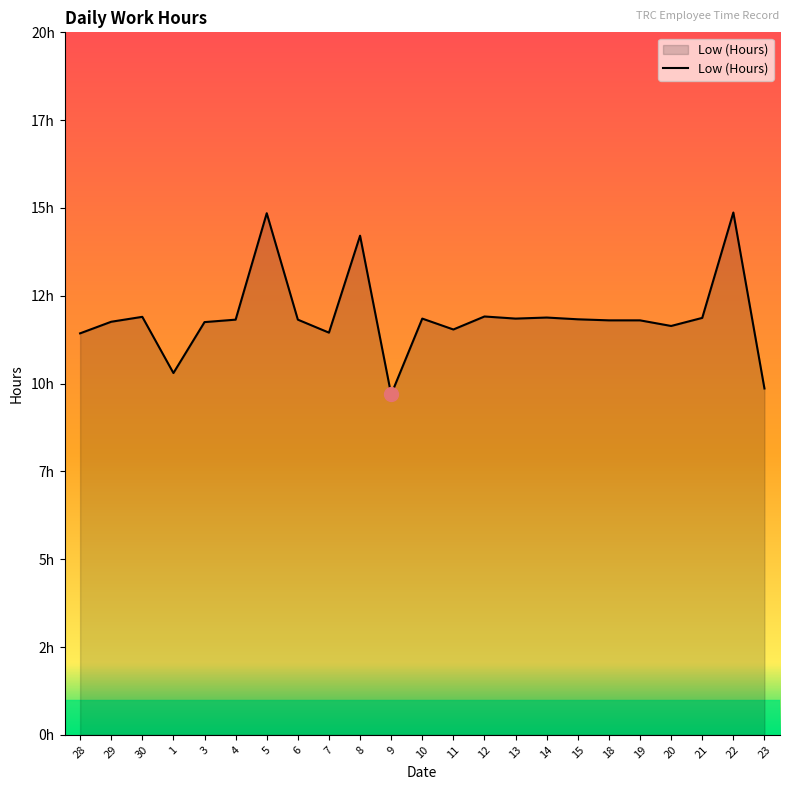

Does the chart display data point markers on the line(s)?

No